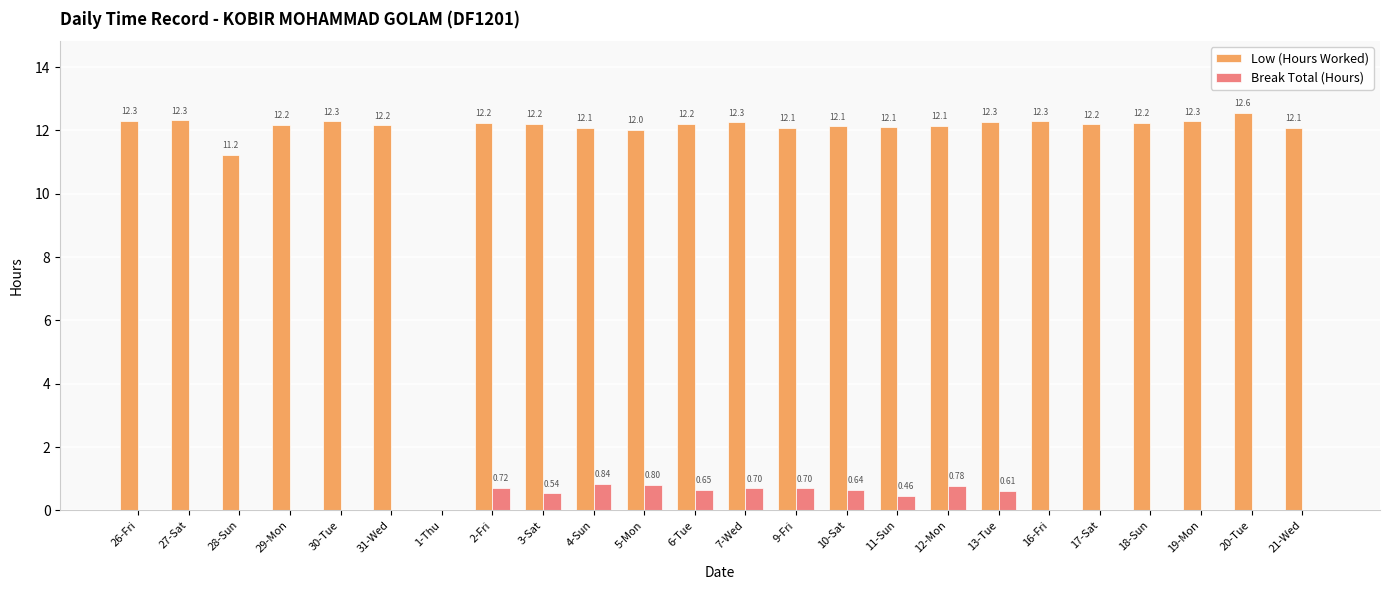

What is the total value across all series at 26-Fri?

12.3